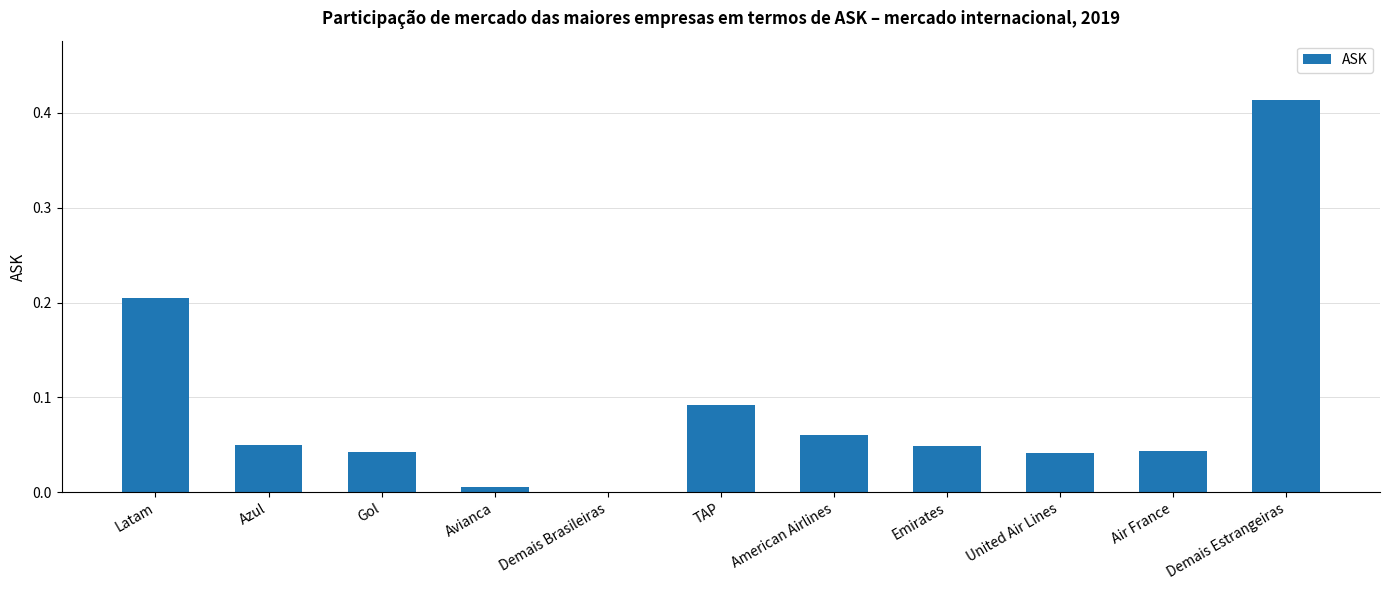

The chart shows a value of 0.0 at Azul. True or false?

True